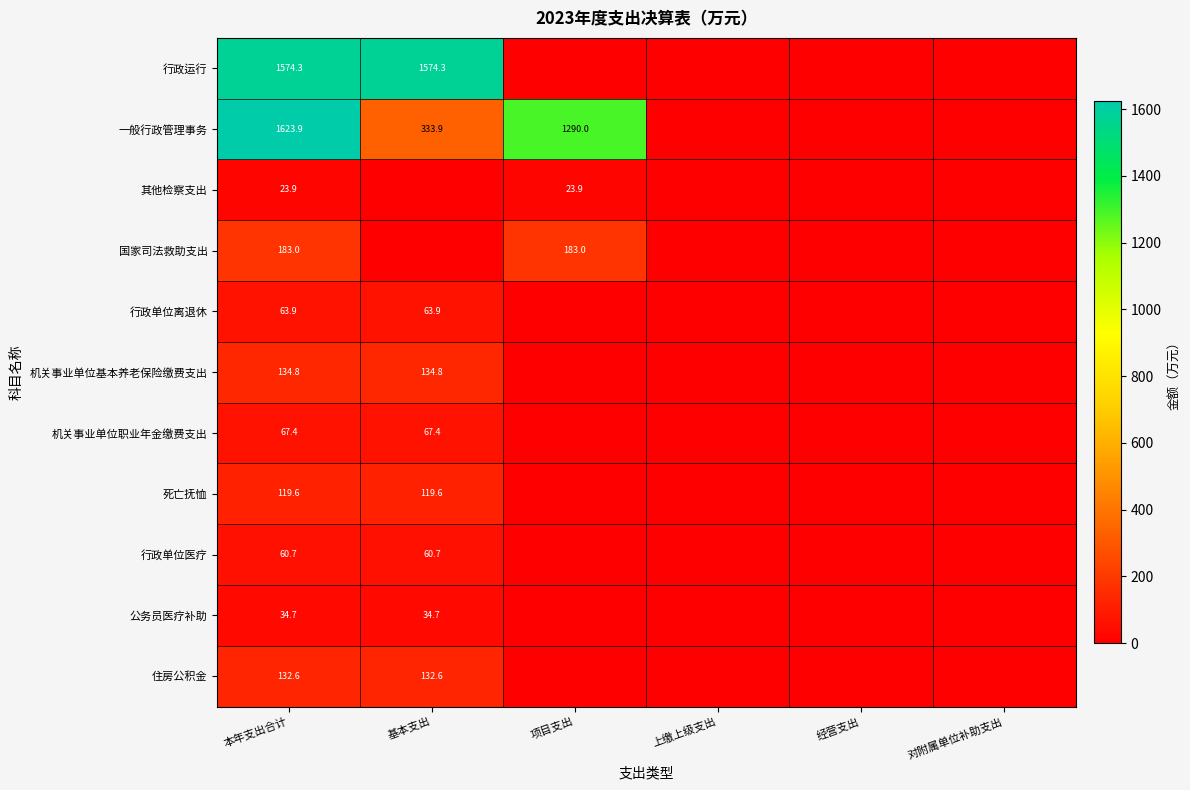

True or false: 一般行政管理事务 has a value of 1623.9 at 本年支出合计.

True